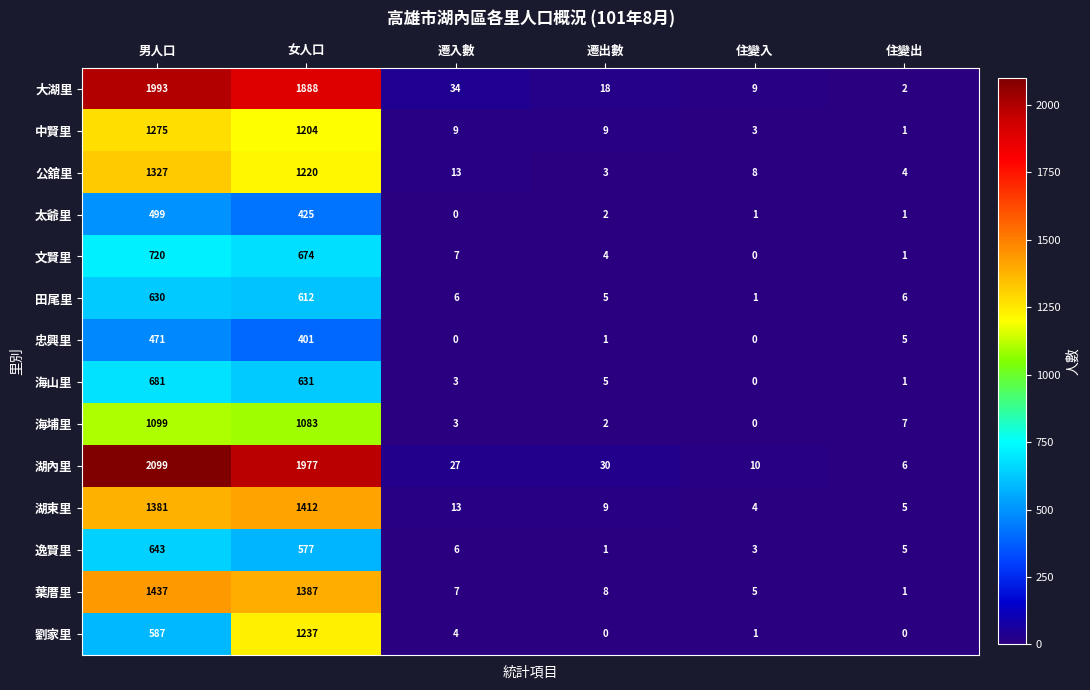

At how many categories does at least one series exceed 1822?

2